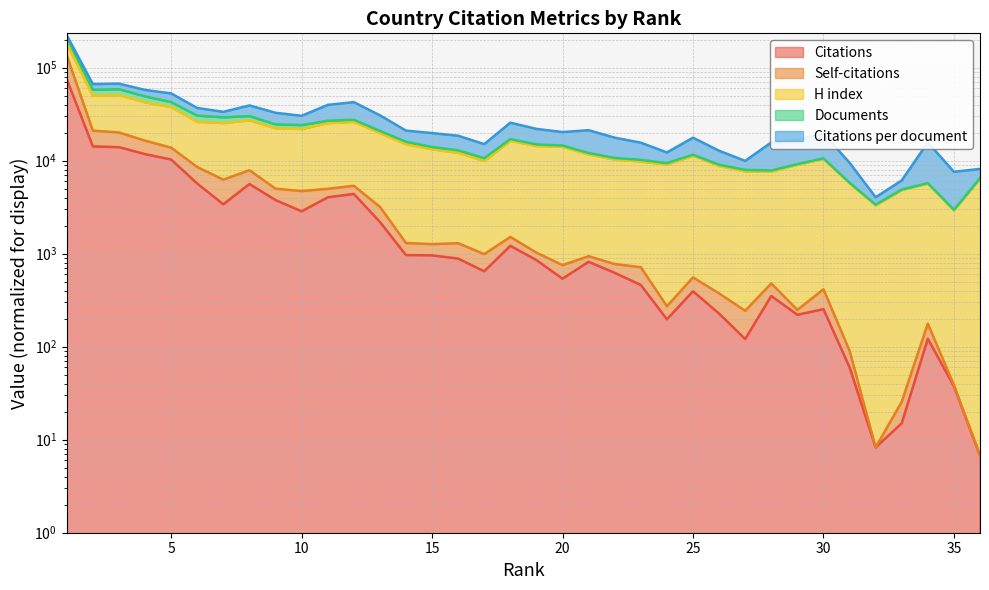

Which has a higher value, 24 or 2?

2